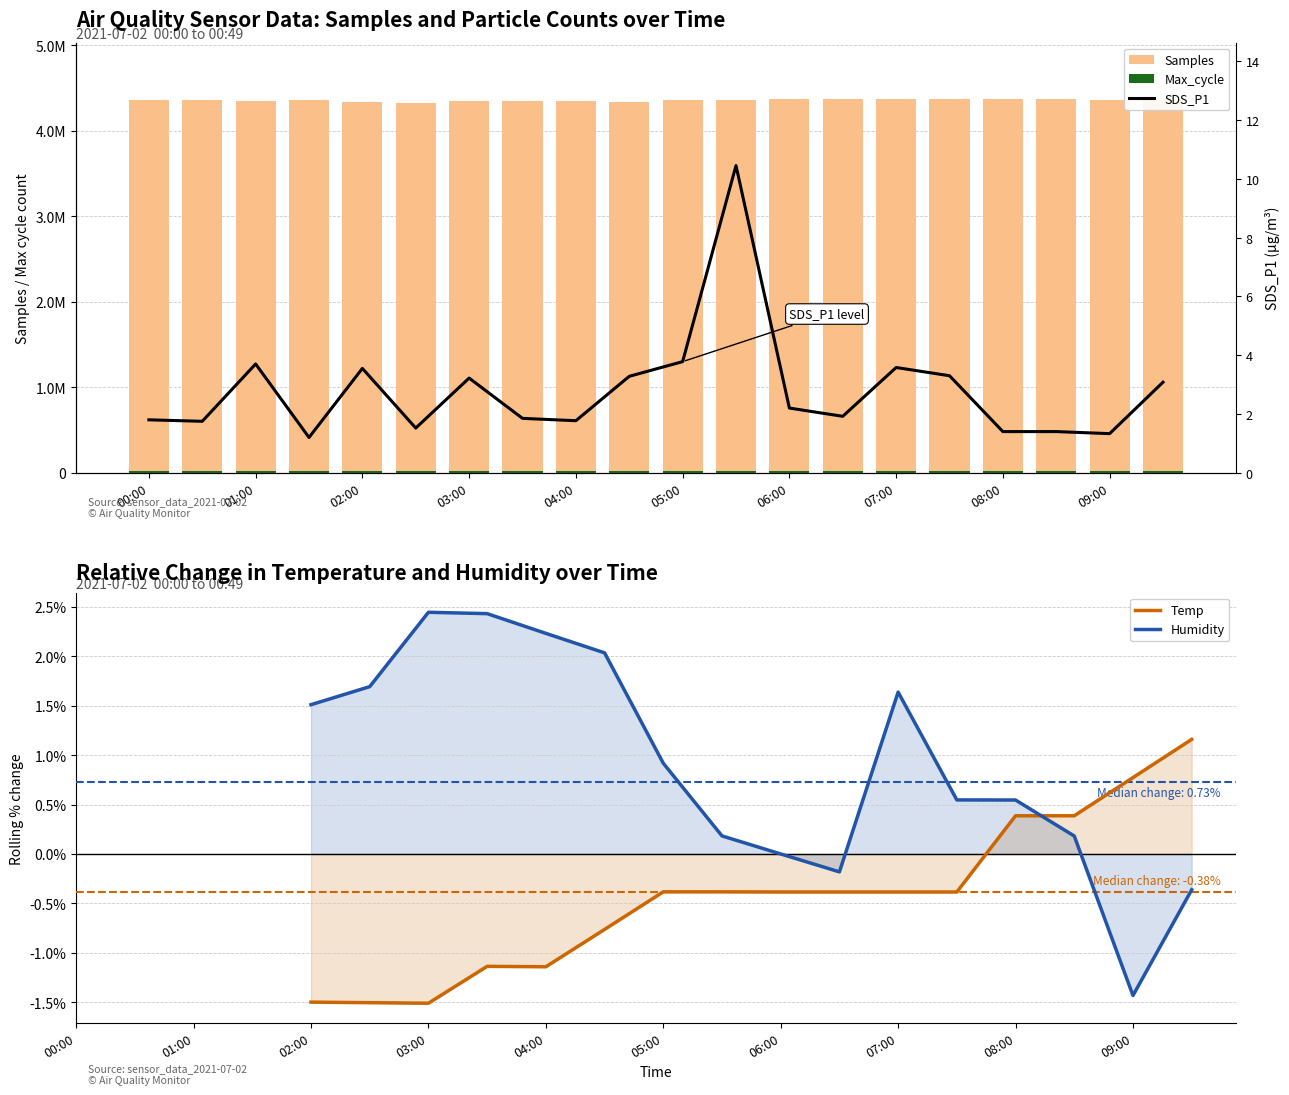

What is the minimum value shown in the chart?

-1.5